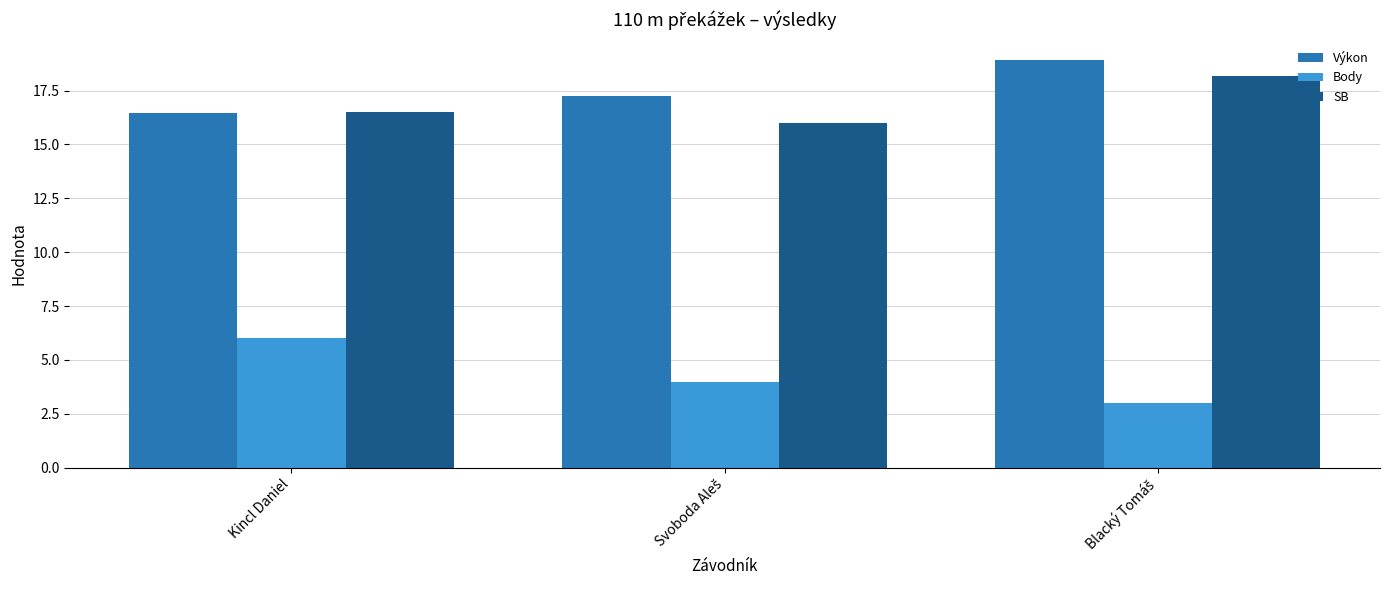

Which series has the widest spread of values?

Body